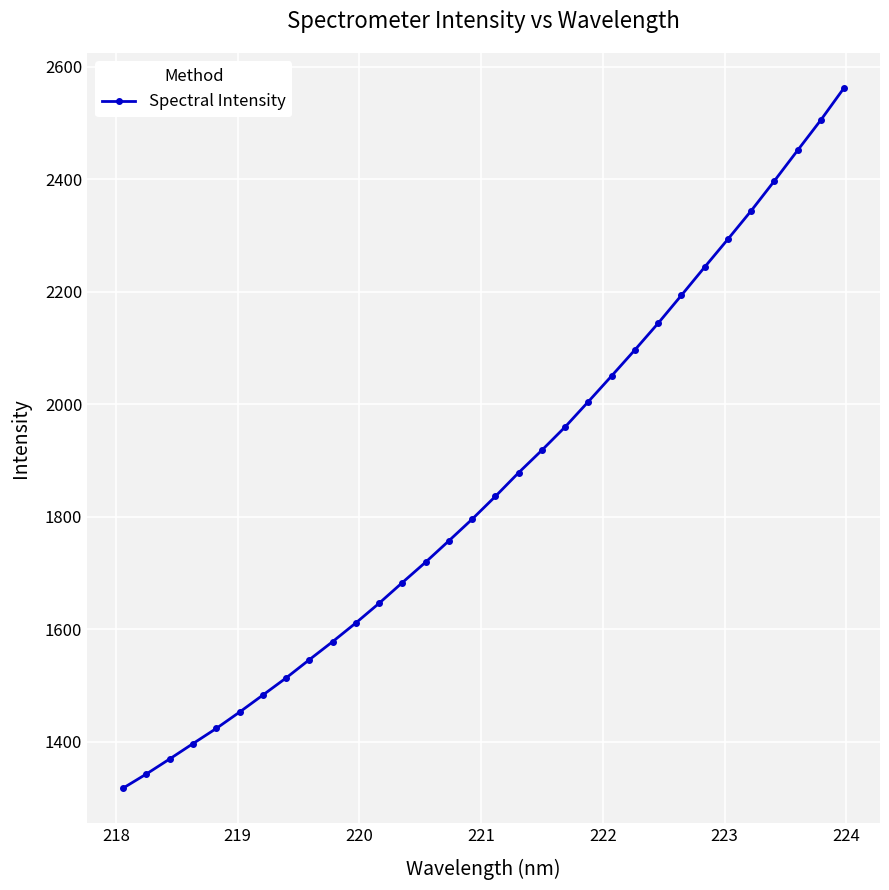

What is the average value?

1859.6